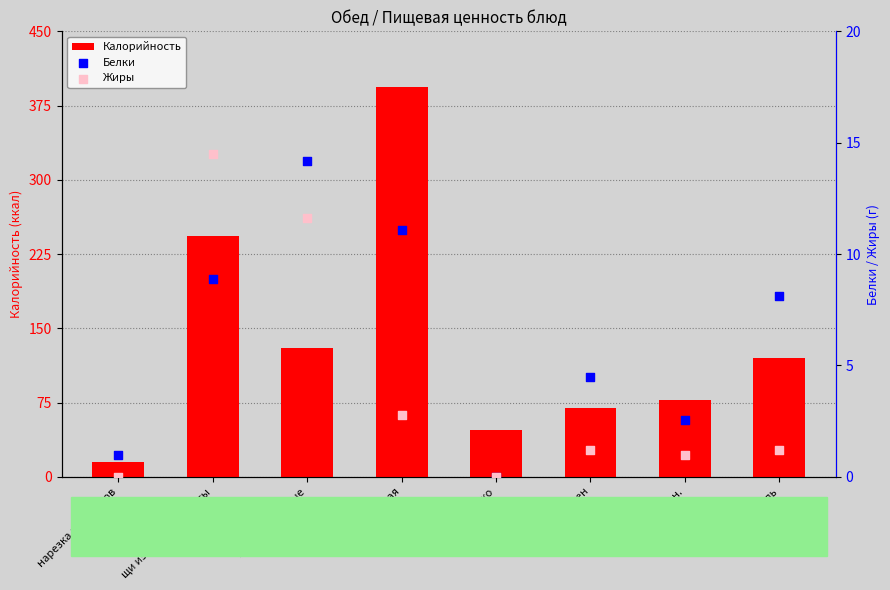

Which series contains the highest Y value?

Калорийность